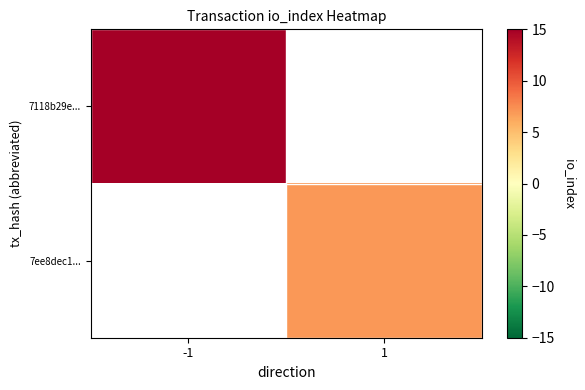

What is the maximum value for 7118b29e...?

15.0